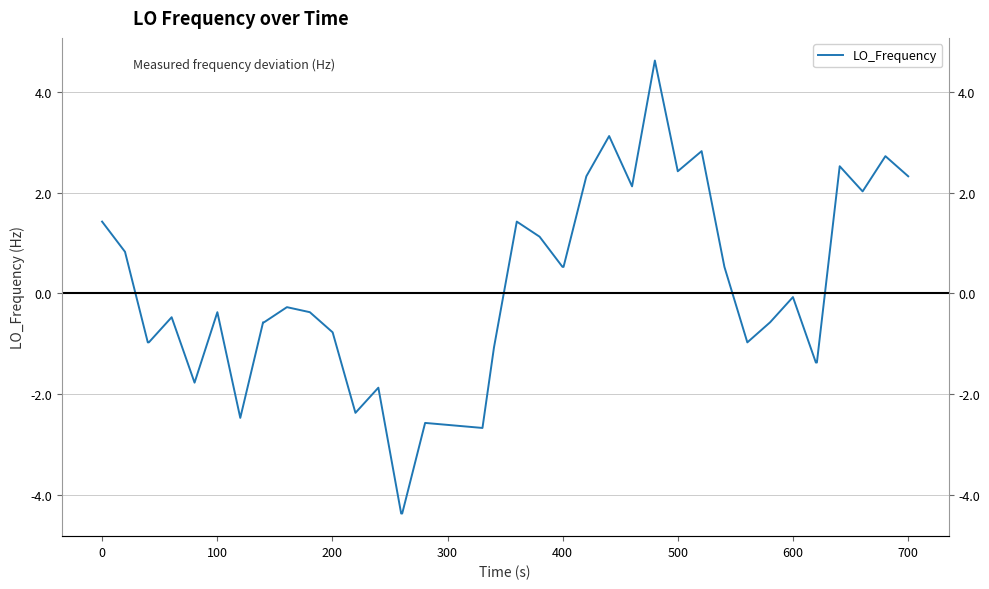

Reading left to right, what are all the values shown in this chart?

1.4	0.8	-1.0	-1.0	-0.5	-1.8	-0.4	-2.5	-0.6	-0.6	-0.3	-0.4	-0.8	-2.4	-1.9	-4.4	-4.4	-2.6	-2.7	-1.1	1.4	1.1	0.5	0.5	2.3	3.1	2.1	4.6	2.4	2.8	0.5	-1.0	-0.6	-0.1	-1.4	-1.4	2.5	2.0	2.7	2.3